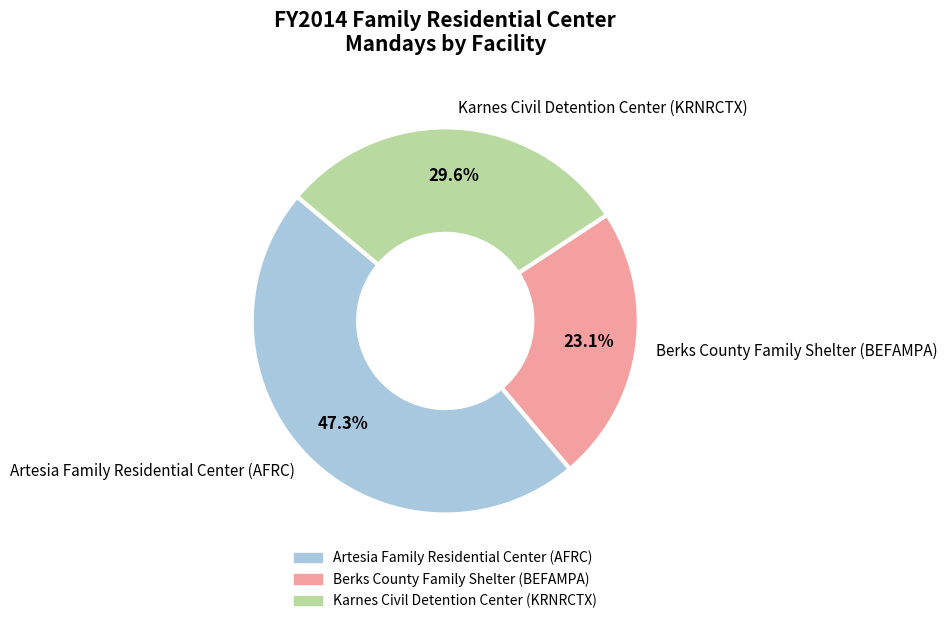

To the nearest percent, what is the difference between the largest and smallest slice percentages?

24%